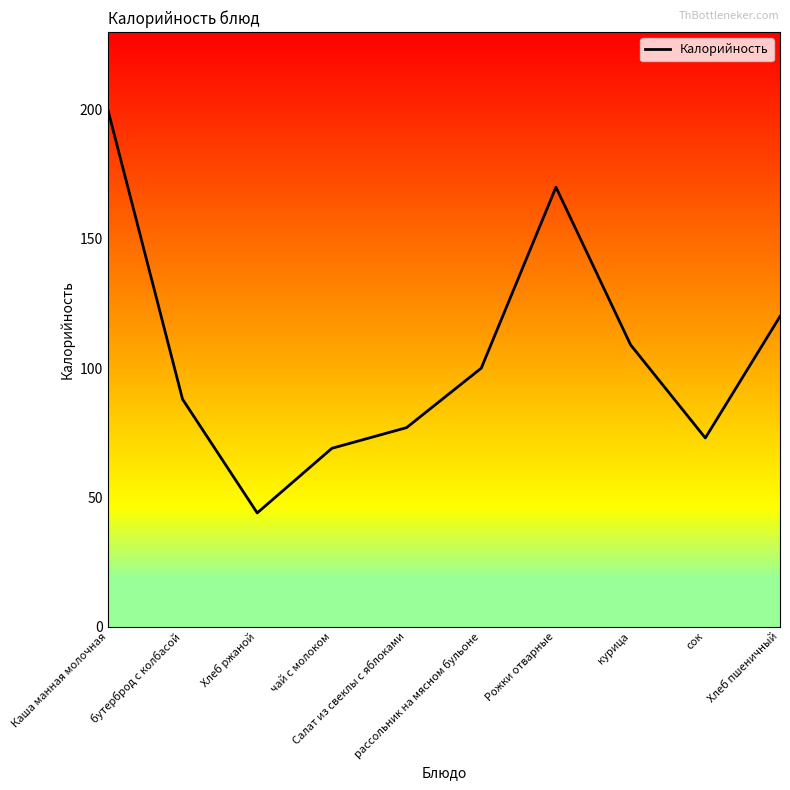

What is the maximum value shown in the chart?

200